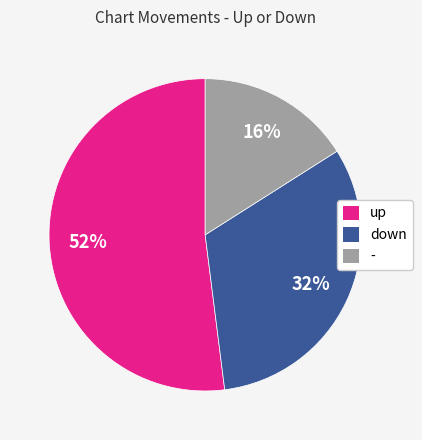

Which category accounts for the majority?

up